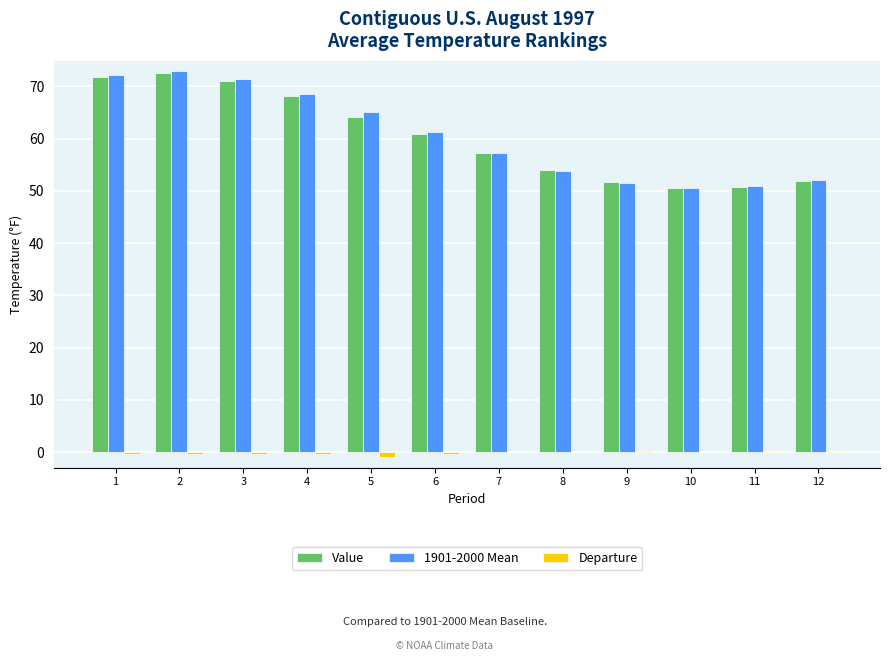

Is it true that Value equals 75.0 at 8?

False